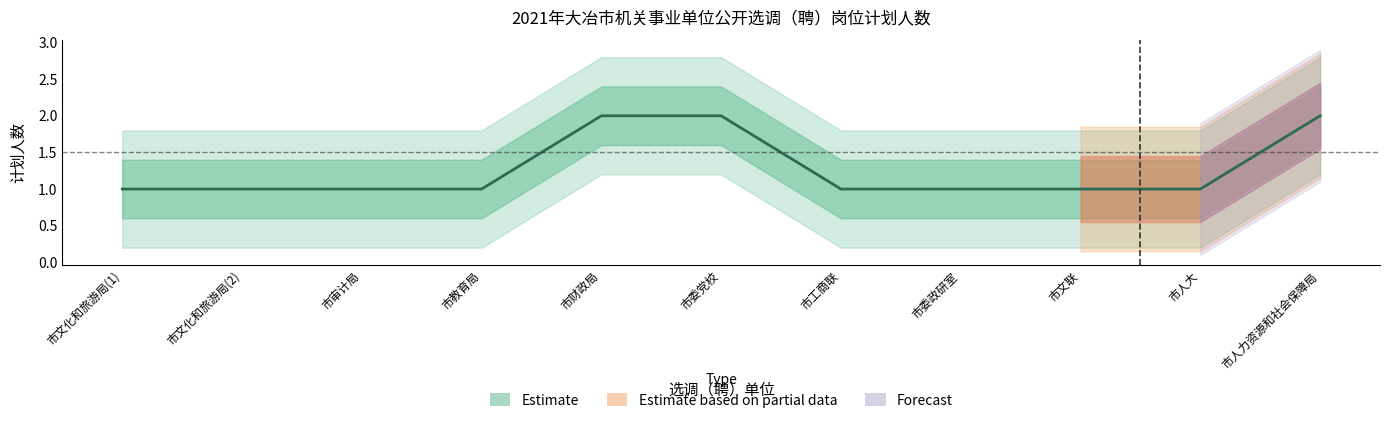

Reading left to right, list all the values displayed in this chart.

1	1	1	1	2	2	1	1	1	1	2